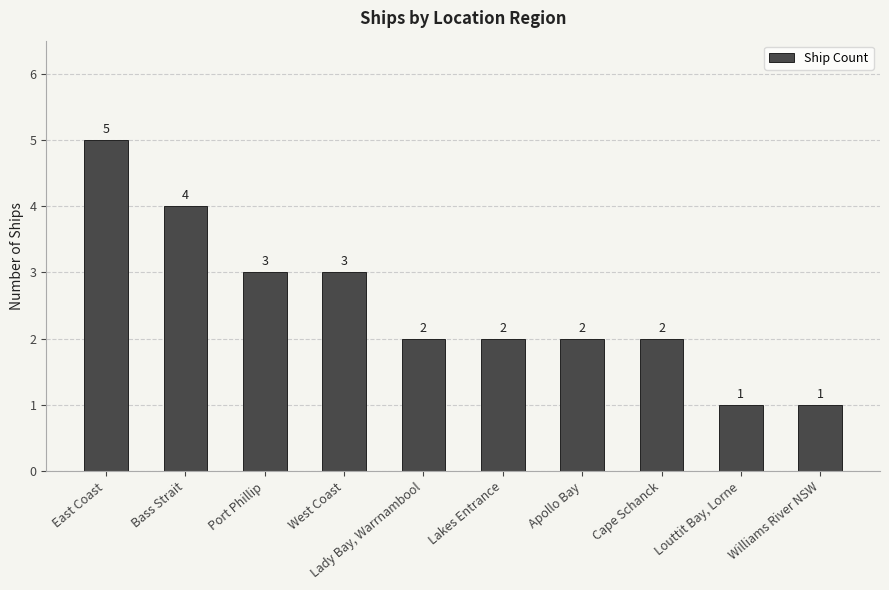

Reading left to right, what are all the values shown in this chart?

East Coast=5	Bass Strait=4	Port Phillip=3	West Coast=3	Lady Bay, Warrnambool=2	Lakes Entrance=2	Apollo Bay=2	Cape Schanck=2	Louttit Bay, Lorne=1	Williams River NSW=1